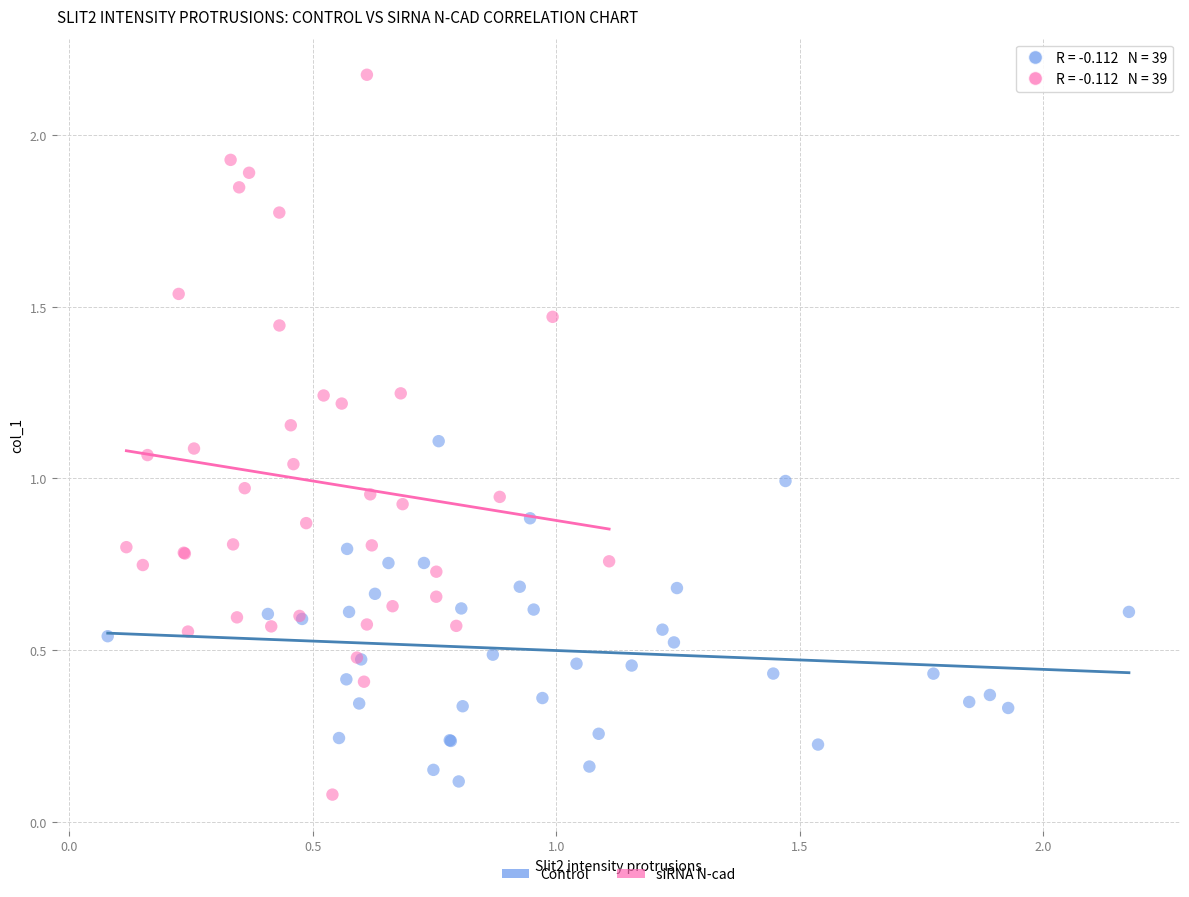

Which series contains the highest Y value?

siRNA N-cad